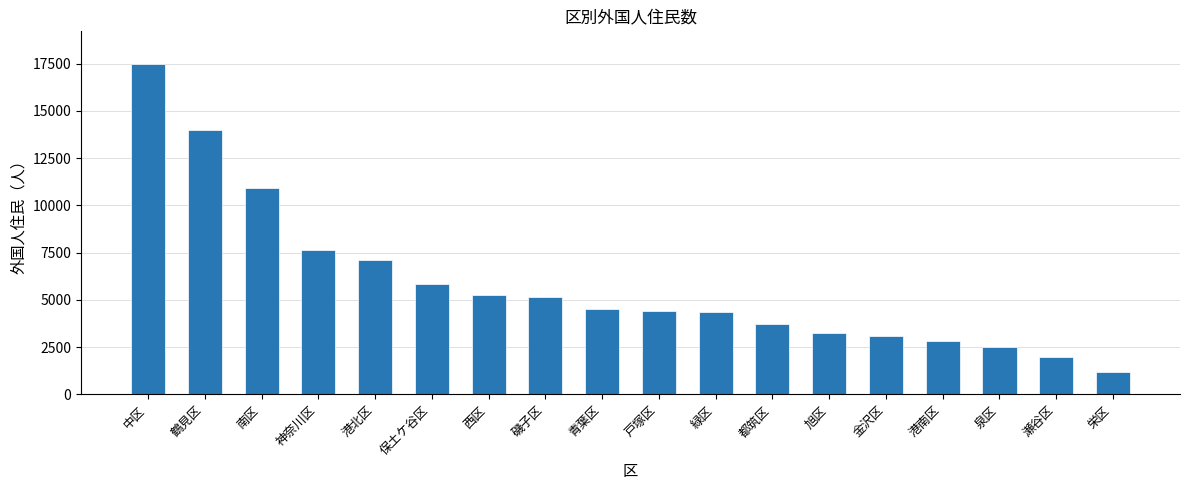

What is the sum of the values at 瀬谷区 and 金沢区?

5112